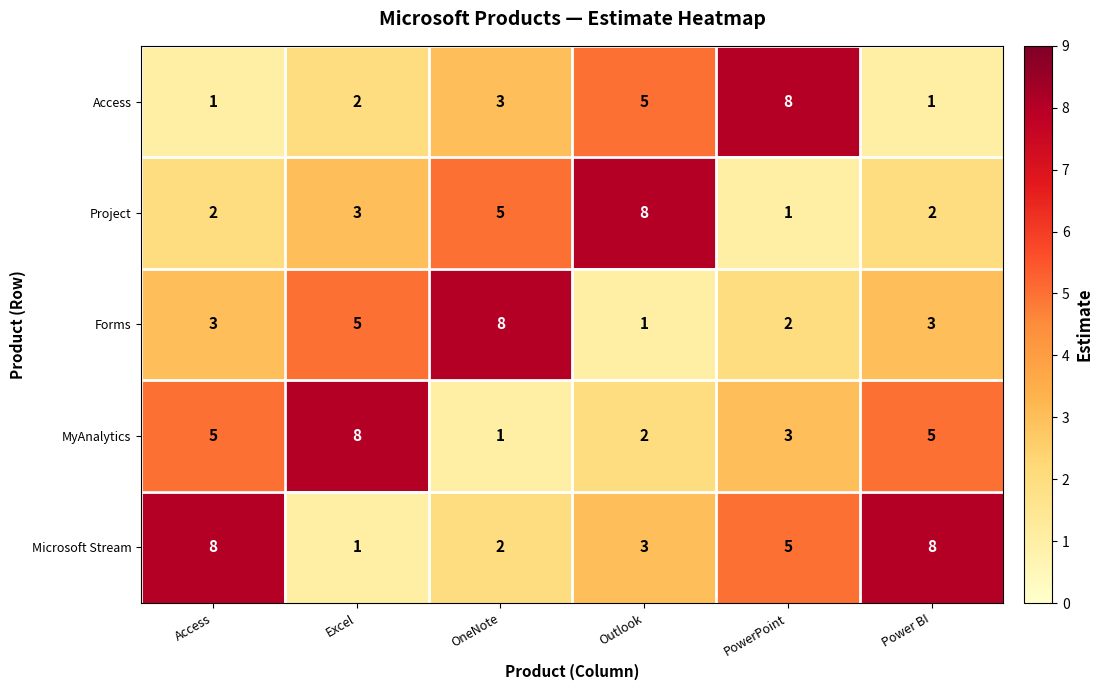

Reading right to left, extract all data points from this chart.

Access: 1	8	5	3	2	1
Project: 2	1	8	5	3	2
Forms: 3	2	1	8	5	3
MyAnalytics: 5	3	2	1	8	5
Microsoft Stream: 8	5	3	2	1	8